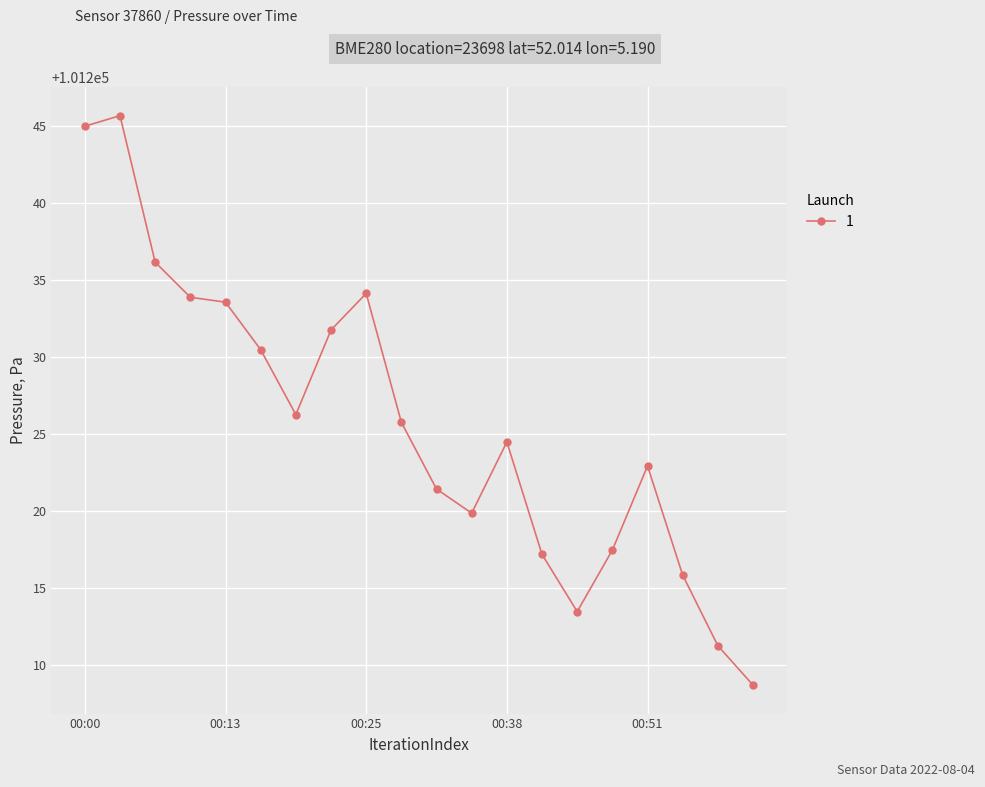

True or false: the data has more than 0 interior local peaks.

True